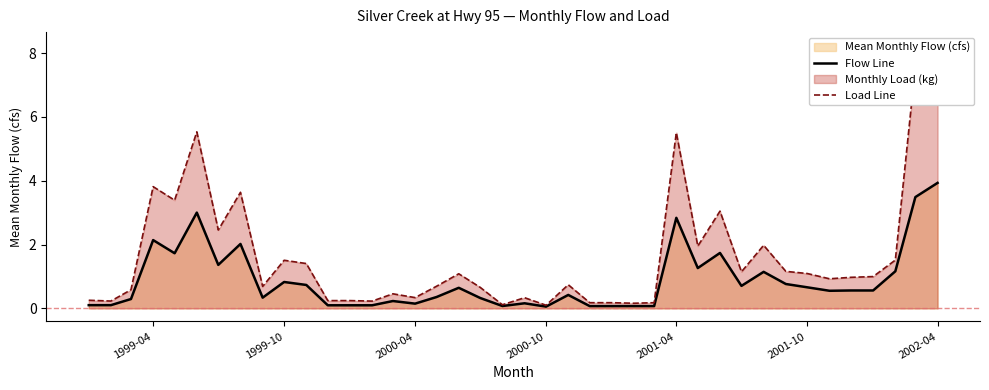

What is the highest value of the Flow Line series?

3.9